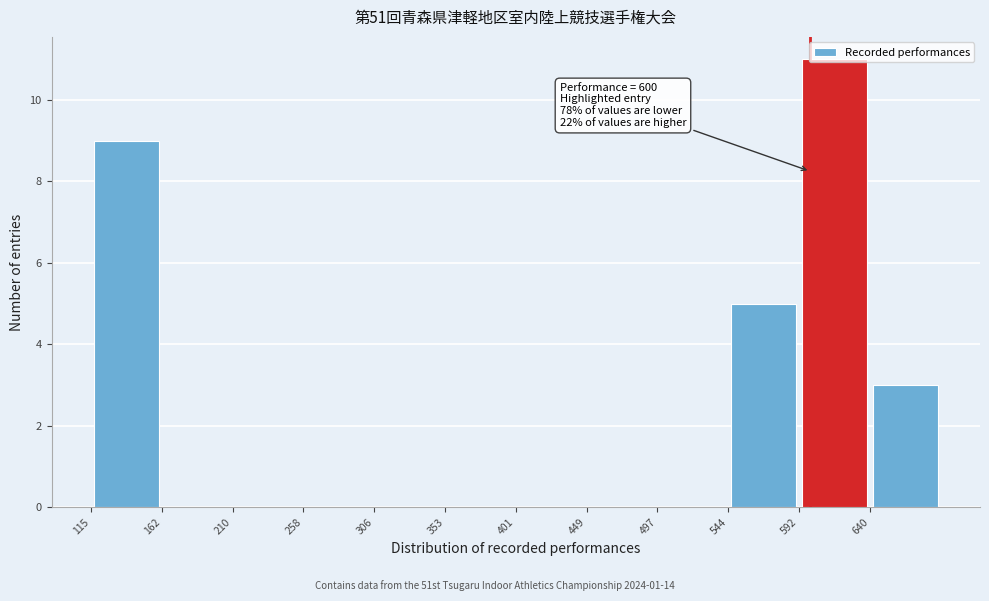

Over which range of the x-axis is the bar tallest?

595 to 640